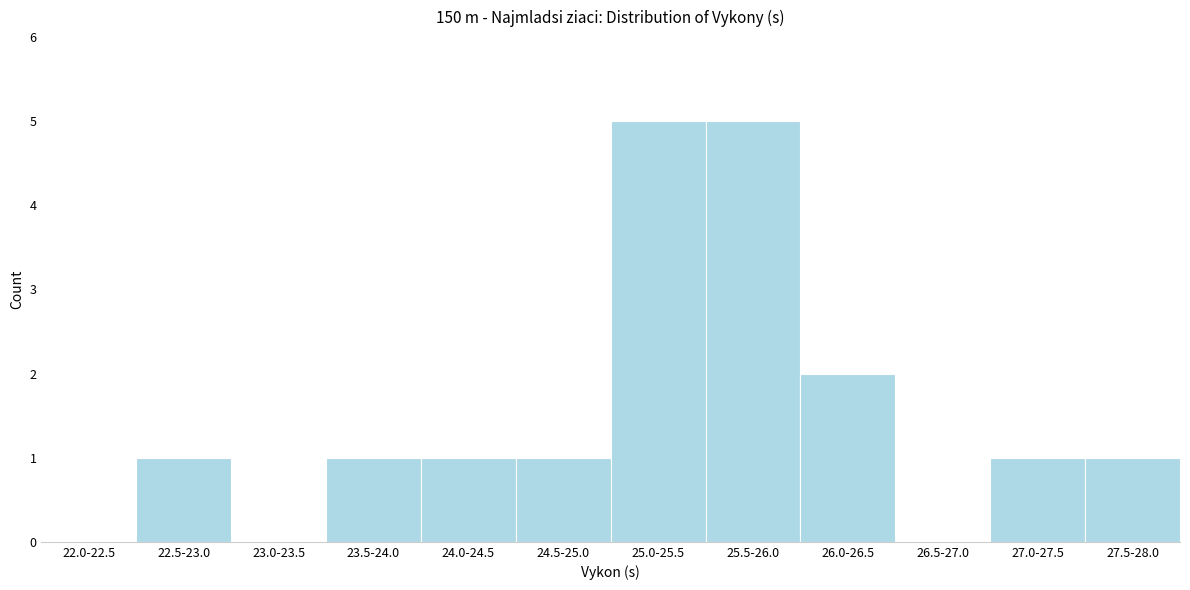

Reading left to right, extract all data points from this chart.

22.0-22.5=0	22.5-23.0=1	23.0-23.5=0	23.5-24.0=1	24.0-24.5=1	24.5-25.0=1	25.0-25.5=5	25.5-26.0=5	26.0-26.5=2	26.5-27.0=0	27.0-27.5=1	27.5-28.0=1